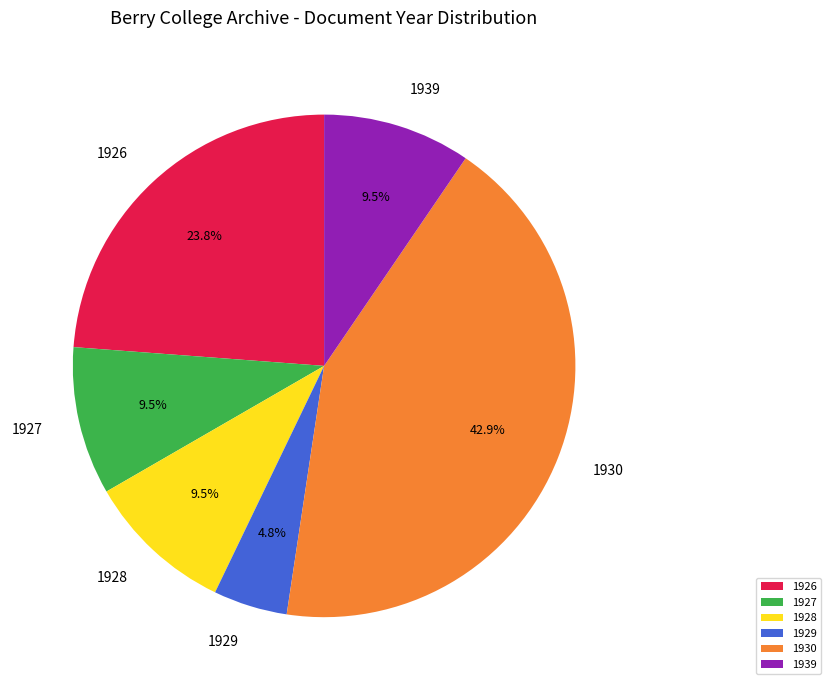

Is there any slice that represents more than half of the pie?

No